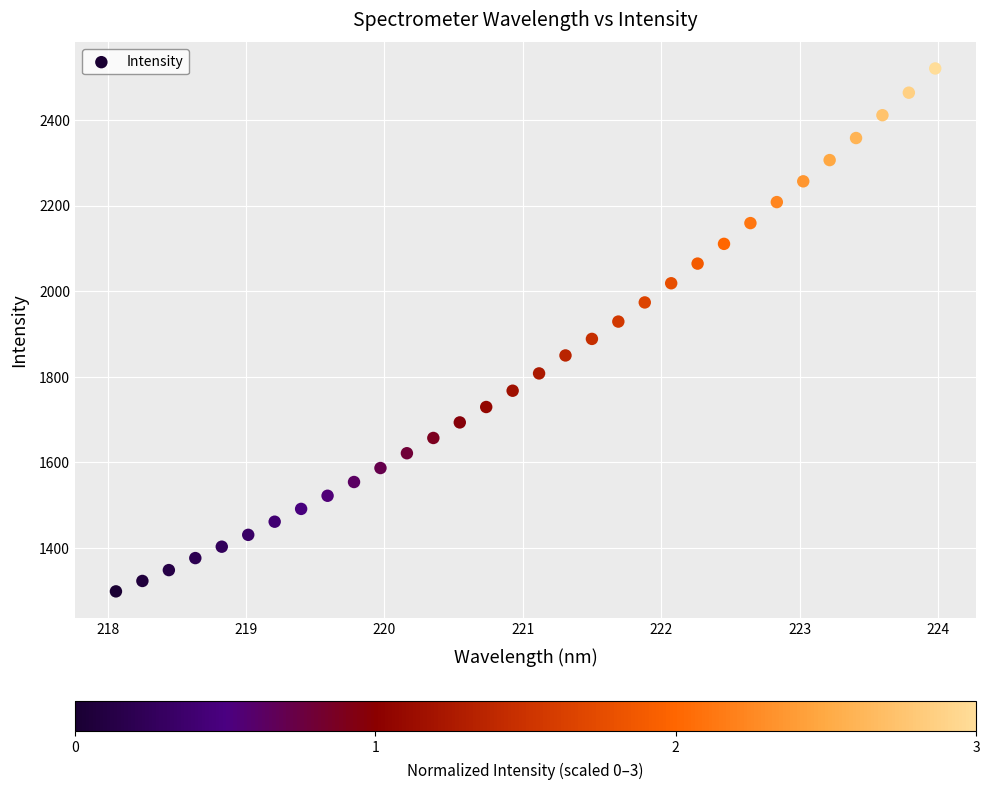

What is the range of X values (max minus min)?

5.9